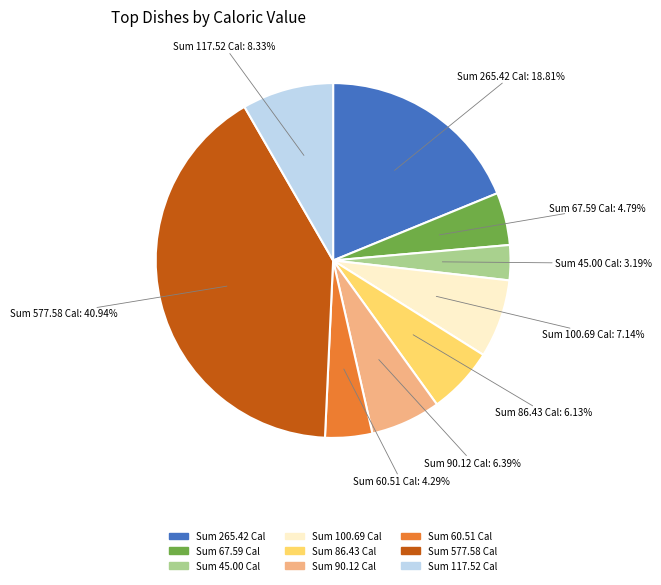

To the nearest percent, what is the difference between the largest and smallest slice percentages?

38%